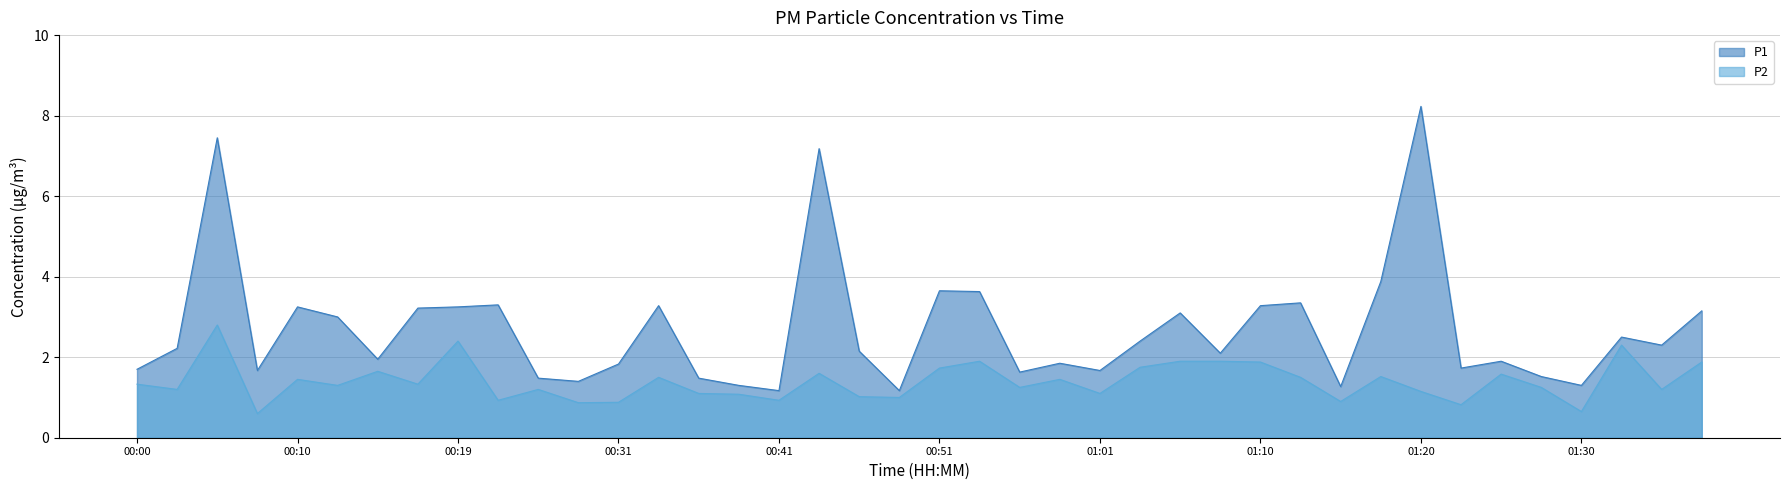

How many lines are shown in the chart?

2